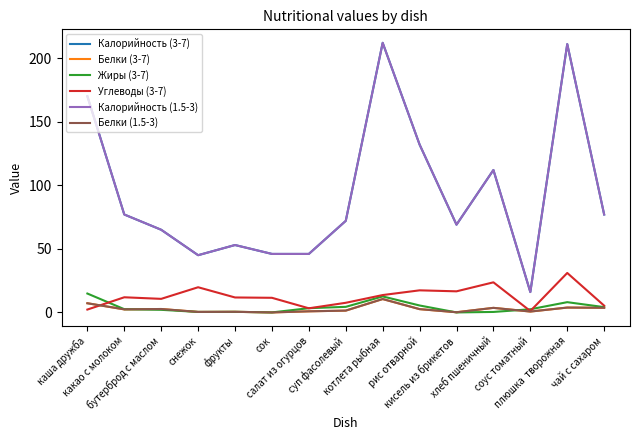

What is the label of the 4th point from the right?

хлеб пшеничный